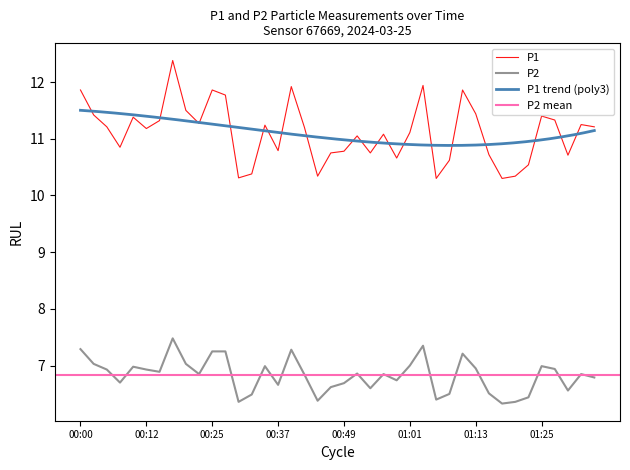

Which has a higher value, 00:37 or 01:16?

00:37